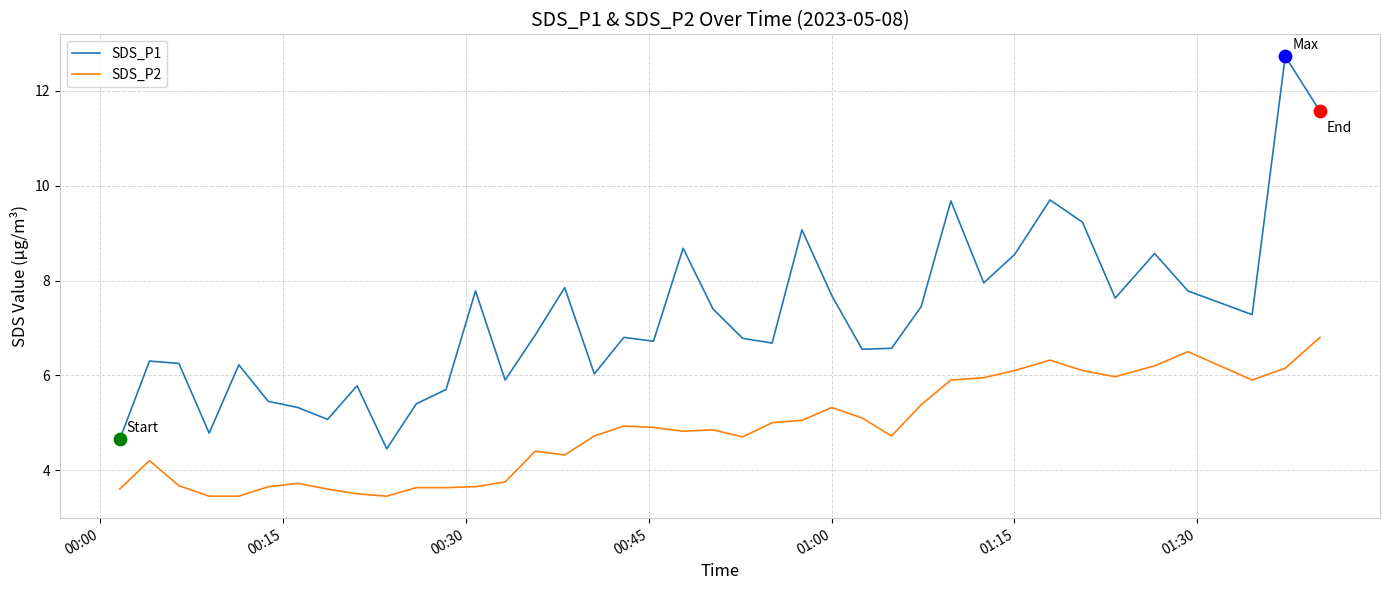

Which series has the largest total across all categories?

SDS_P1